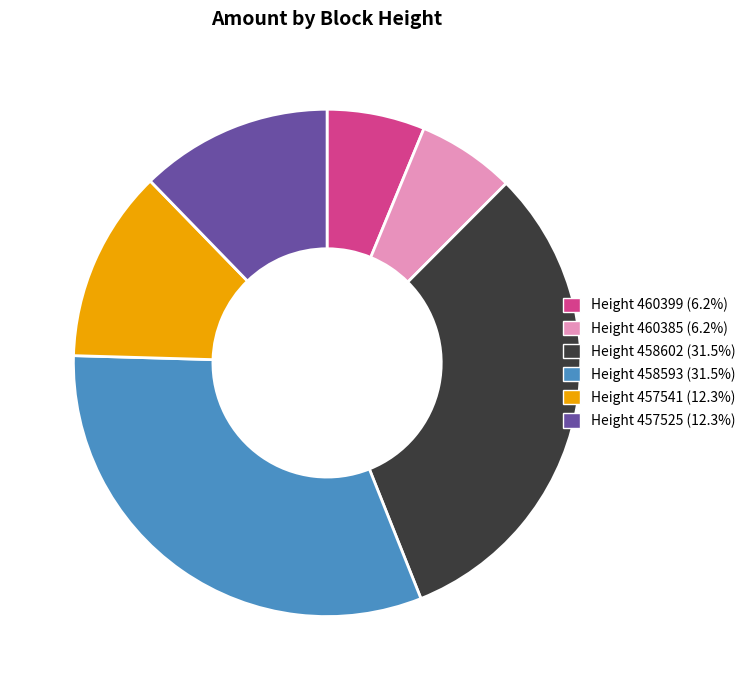

Is the sum of Height 457541 (12.3%) and Height 457525 (12.3%) greater than half?

No